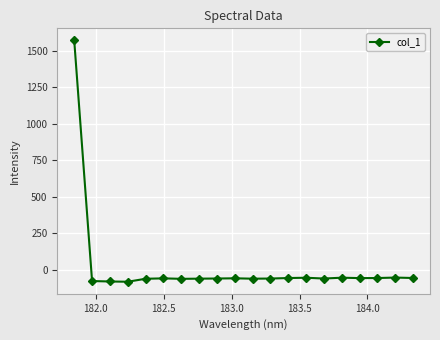

How many lines are shown in the chart?

1